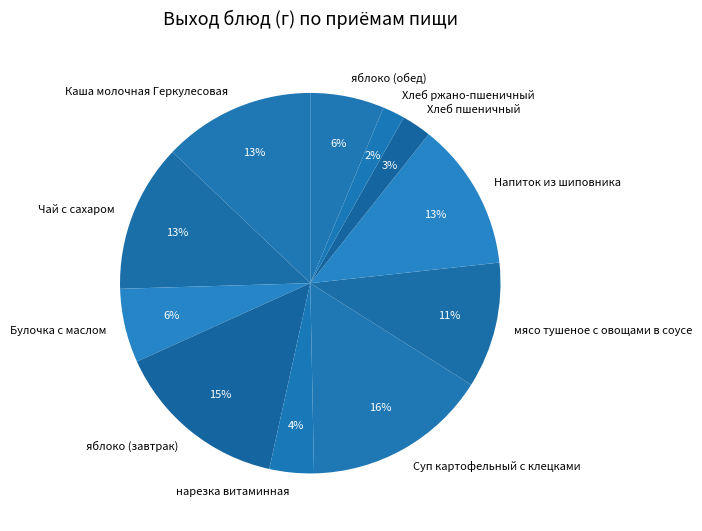

What is the smallest slice in the pie chart?

Хлеб ржано-пшеничный